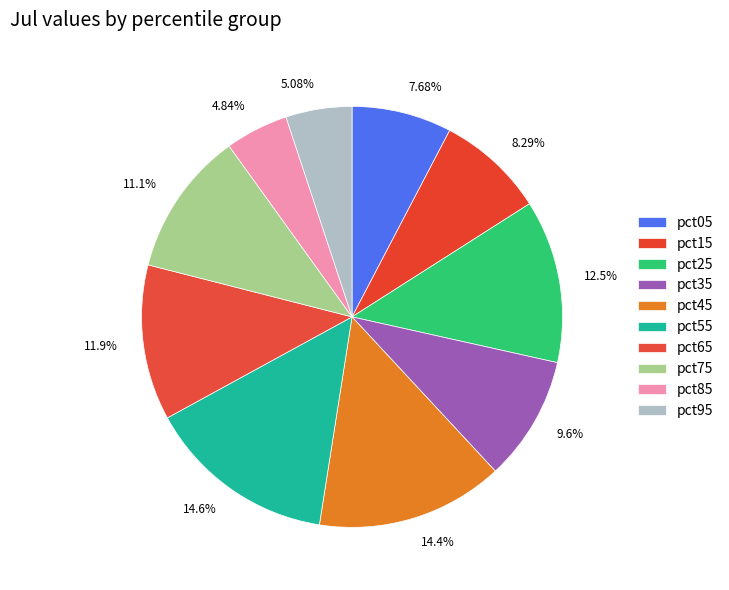

To the nearest percent, what percentage of the pie is pct65?

12%